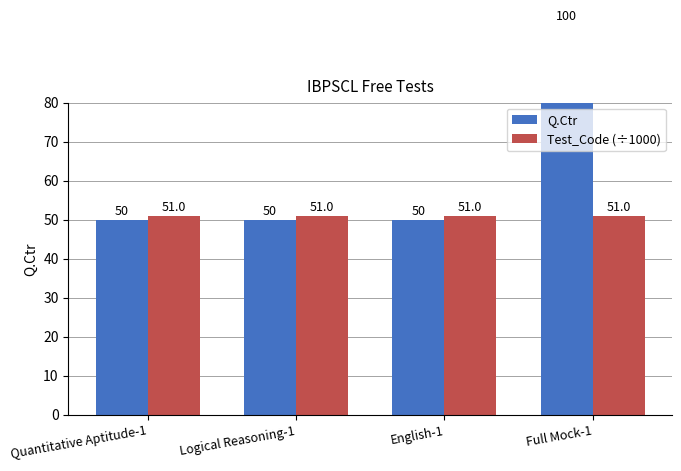

What is the highest value of the Test_Code (÷1000) series?

51.0